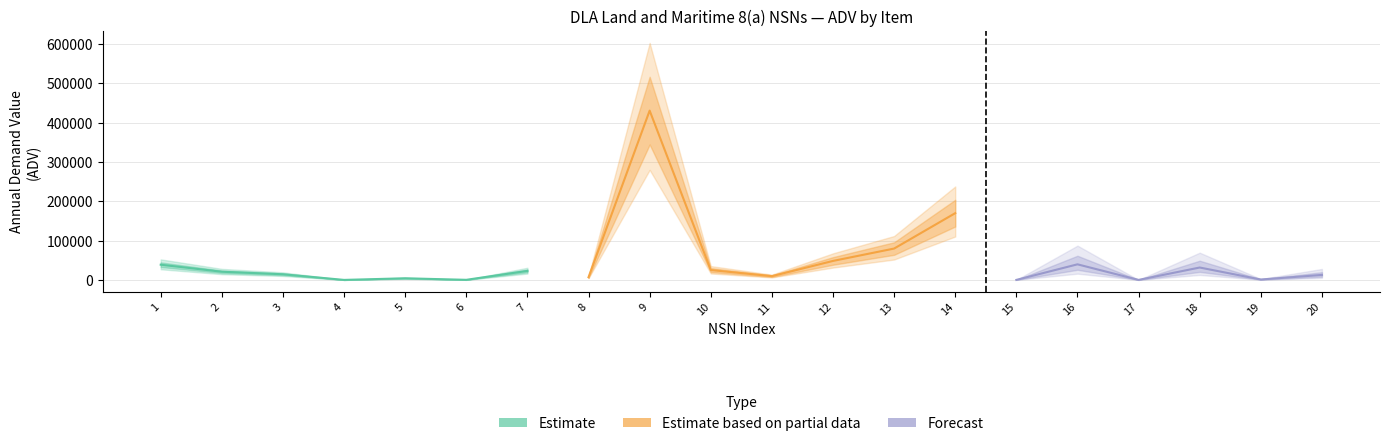

Does the chart have visible grid lines?

Yes